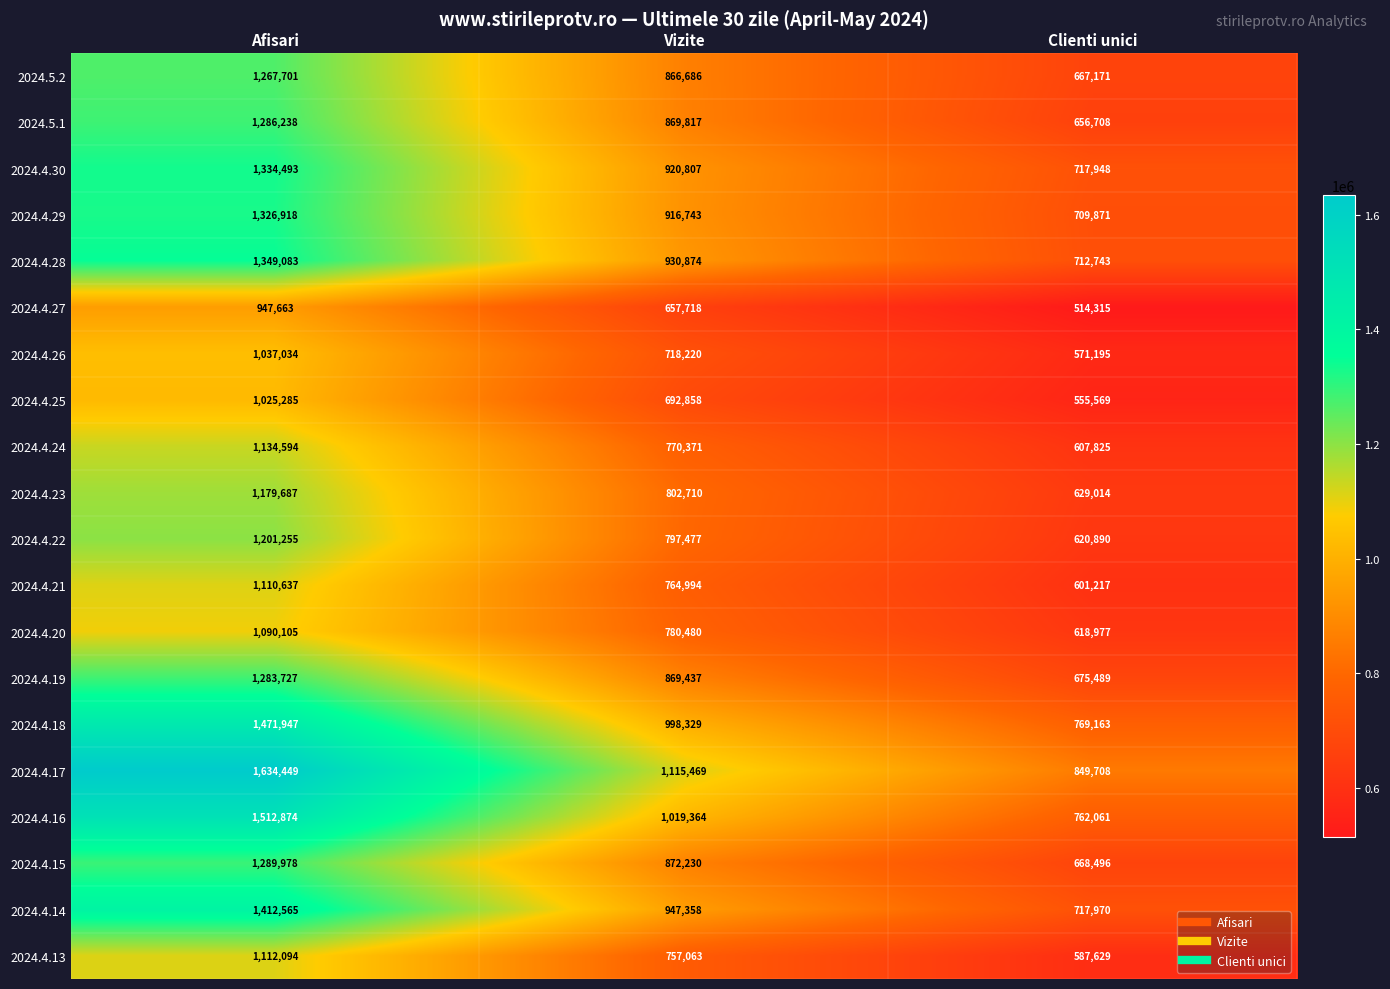

At how many categories does at least one series exceed 896828?

2